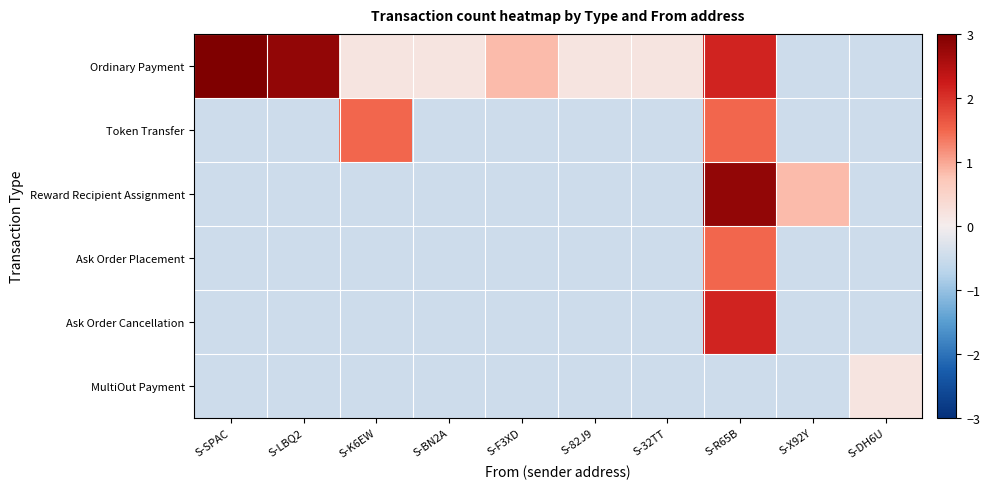

Between S-R65B and S-DH6U, which series saw the biggest shift?

Reward Recipient Assignment